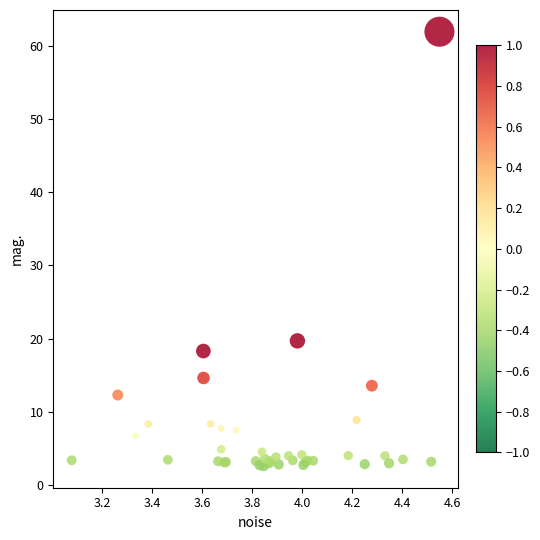

What Y value in the scatter plot is closest to 32?

19.7